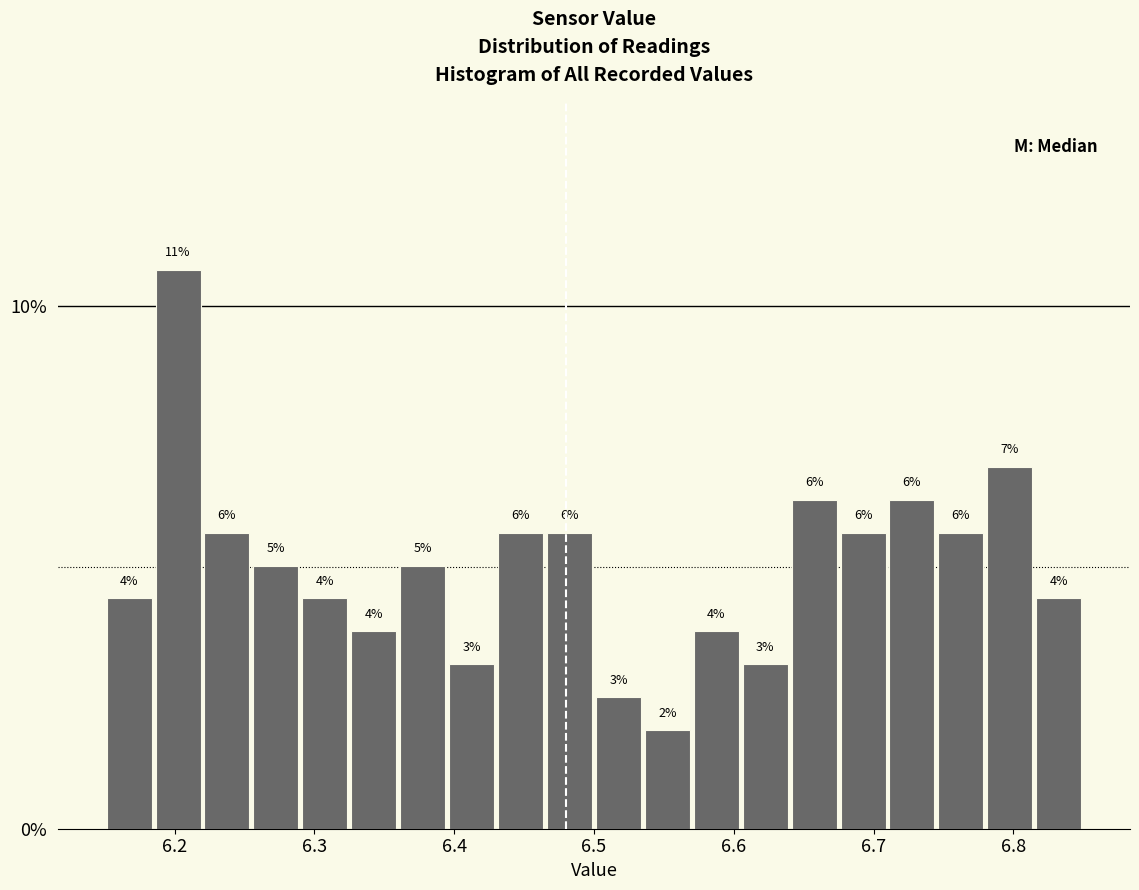

Read against the x-axis, roughly where is the centre of the tallest bar?

6.20